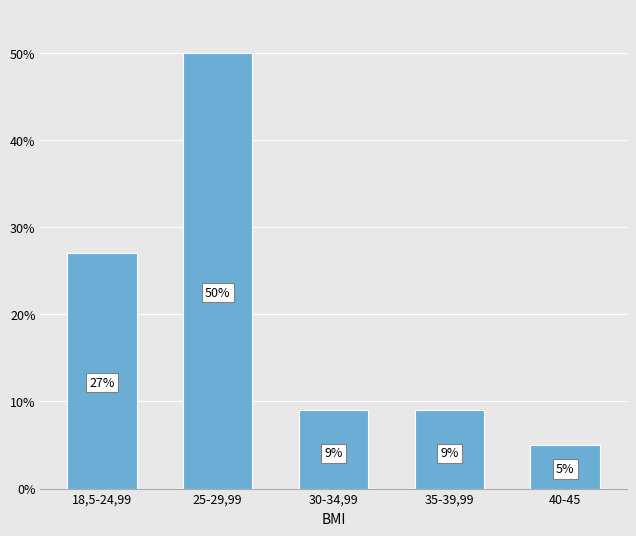

What is the label of the 5th bar from the left?

40-45